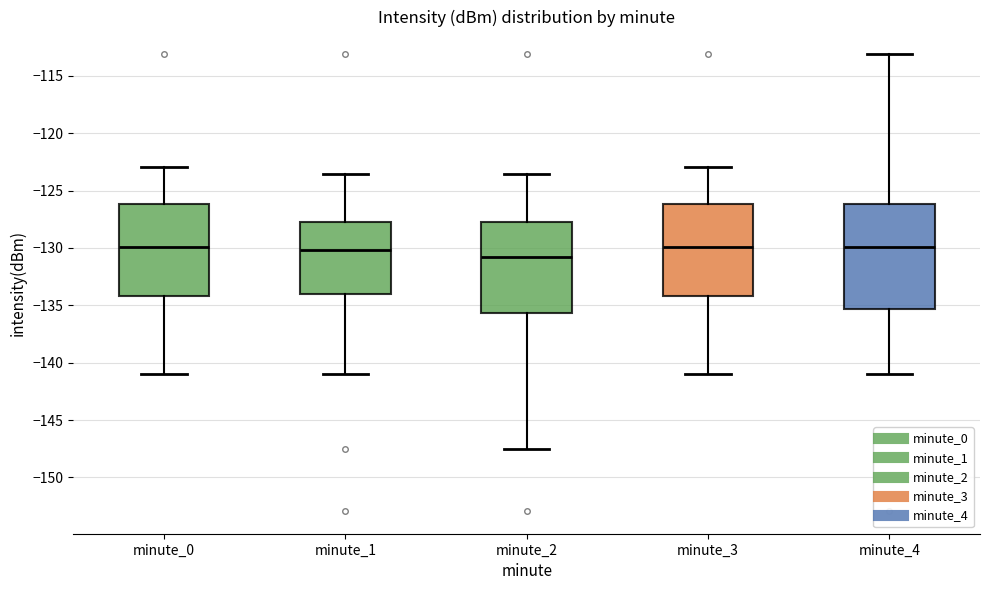

Which box is the tallest, from its lower edge to its upper edge?

minute_4